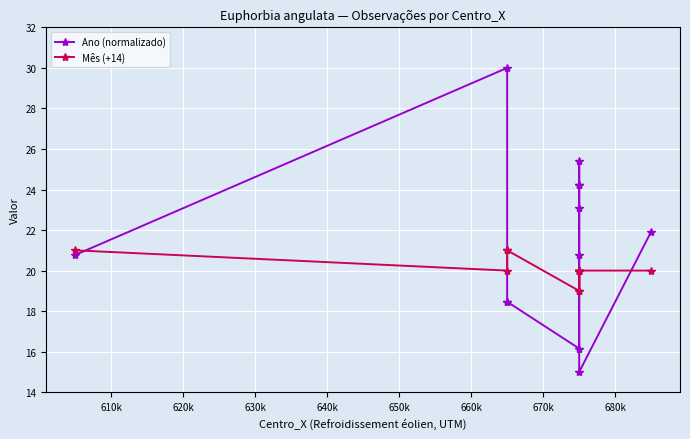

Reading left to right, transcribe all the data shown in this chart.

Ano (normalizado): 20.8	30.0	18.5	18.5	16.2	20.8	25.4	24.2	24.2	23.1	15.0	21.9
Mês (+14): 21.0	20.0	21.0	21.0	19.0	20.0	20.0	20.0	20.0	19.0	20.0	20.0